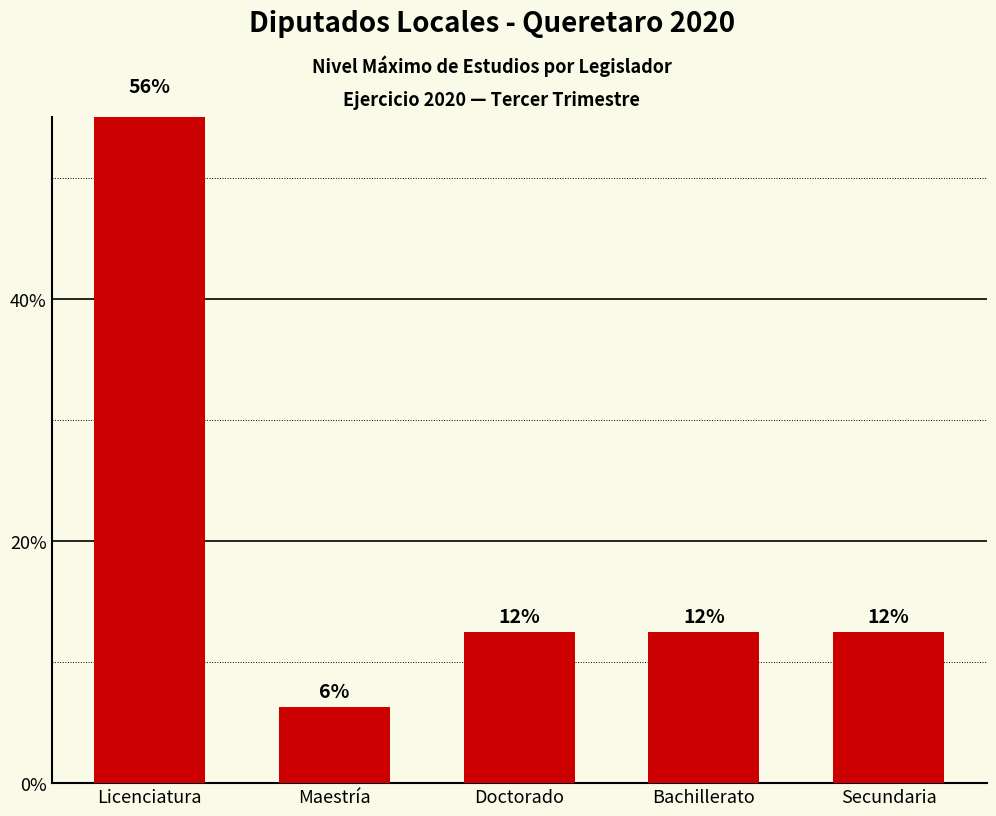

What is the greatest value displayed?

56.2